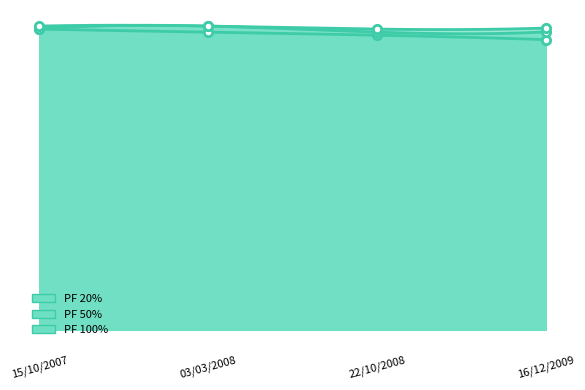

How many series are shown in this chart?

3